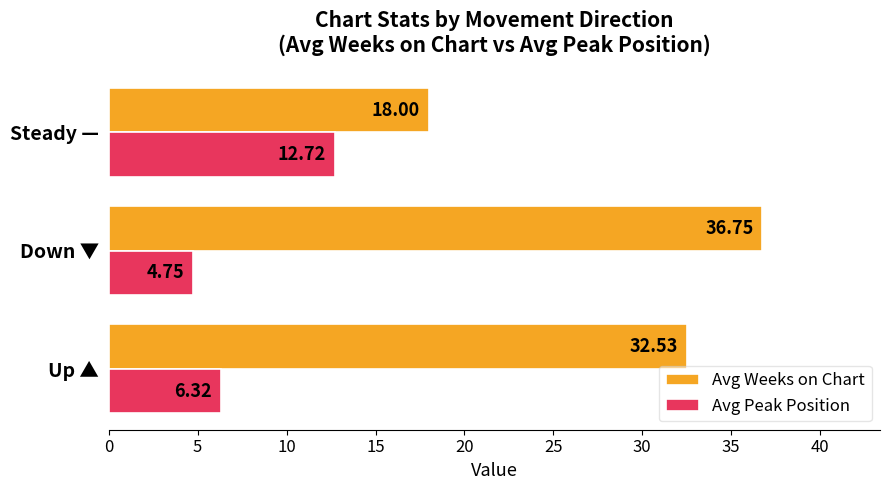

Which category has the highest value across all series?

Down ▼